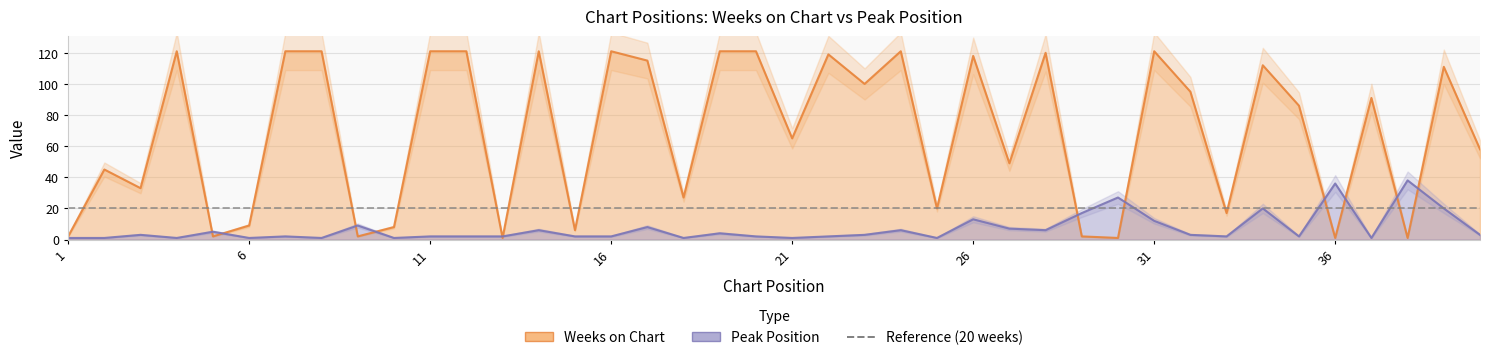

What is the value of the Weeks on Chart point at the 2nd from the left?

45